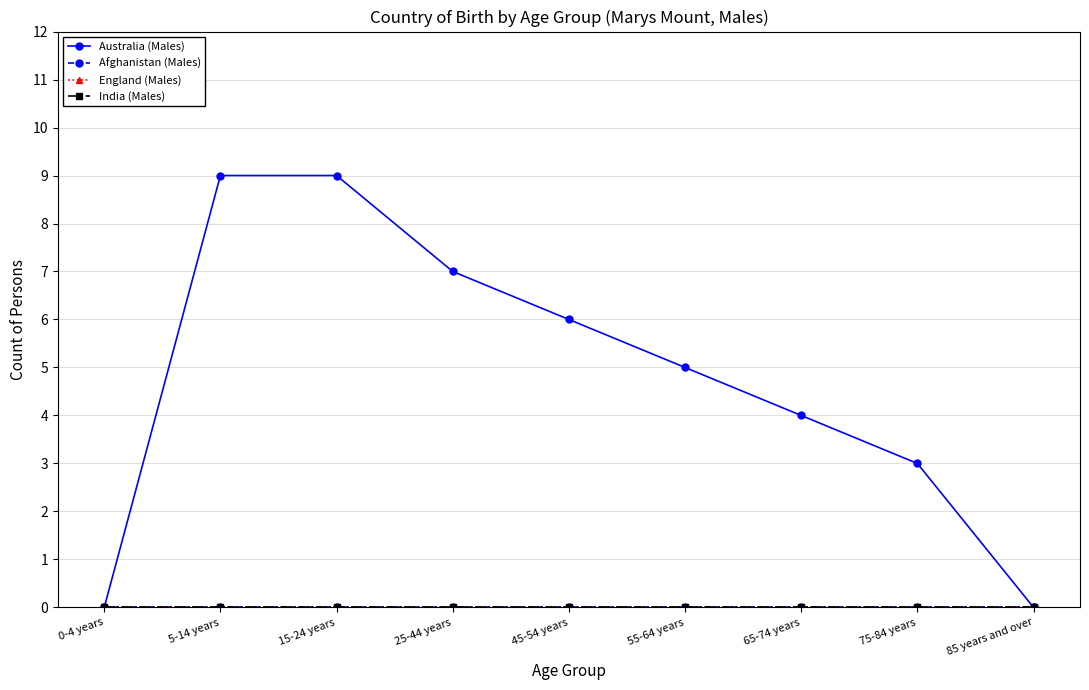

Is the value of England (Males) at 75-84 years greater than the value of Afghanistan (Males) at 65-74 years?

No